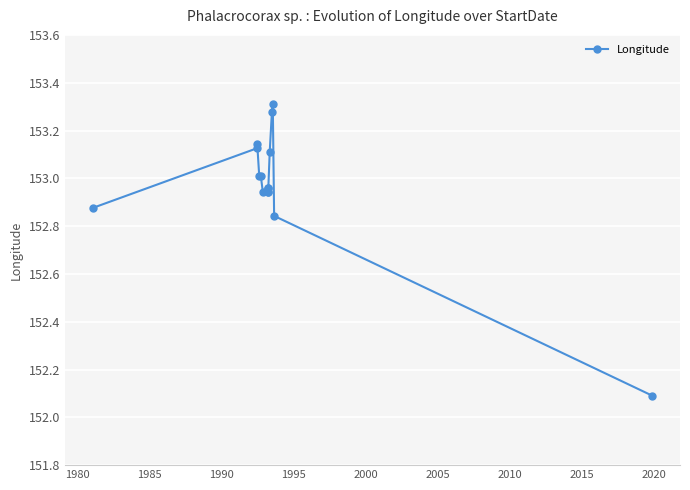

What is the minimum value shown in the chart?

152.1